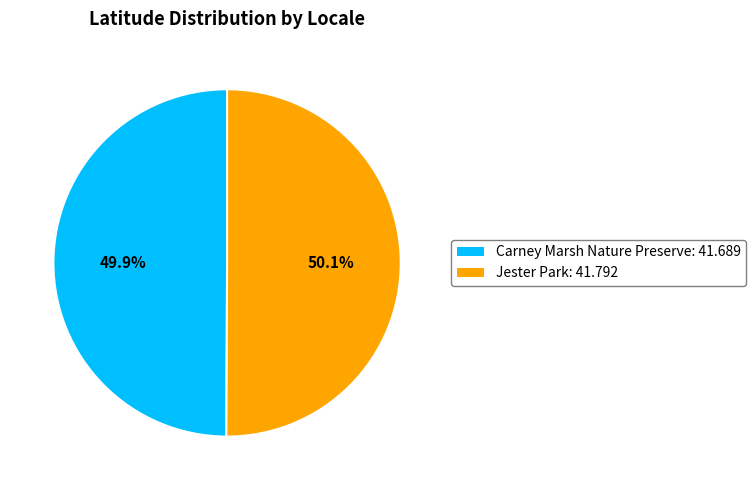

Does any single category account for the majority?

Yes